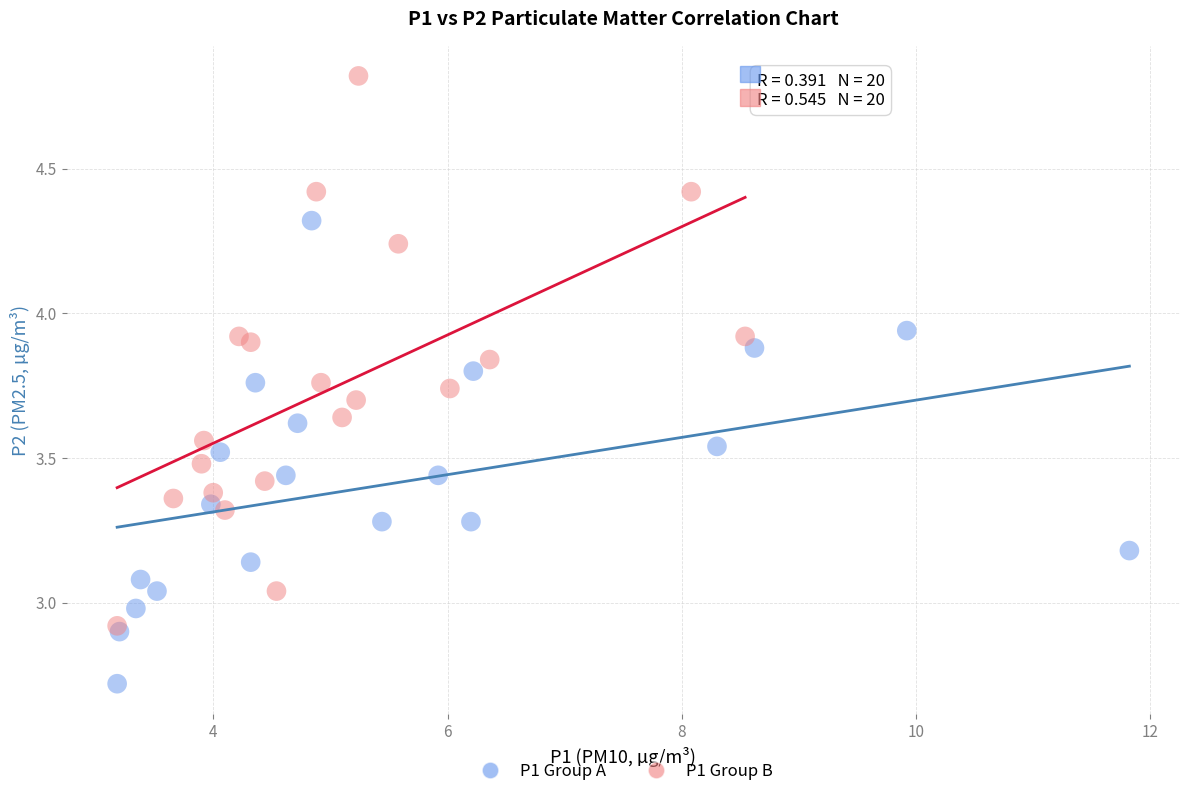

Which series has the widest spread of Y values?

P1 Group B